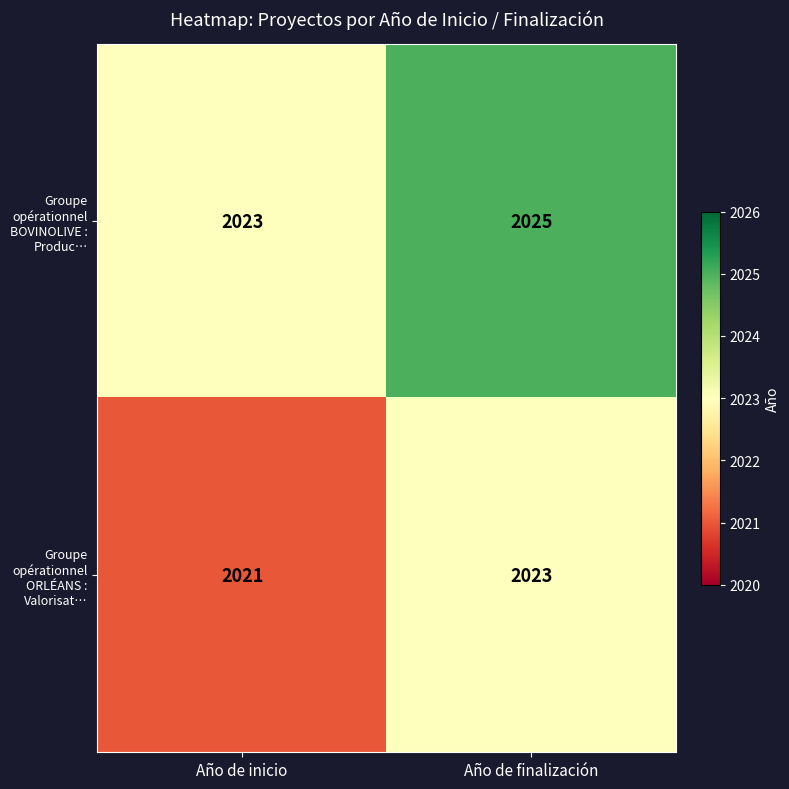

At which label is Groupe opérationnel BOVINOLIVE : Produc… closest to 2024?

Año de inicio